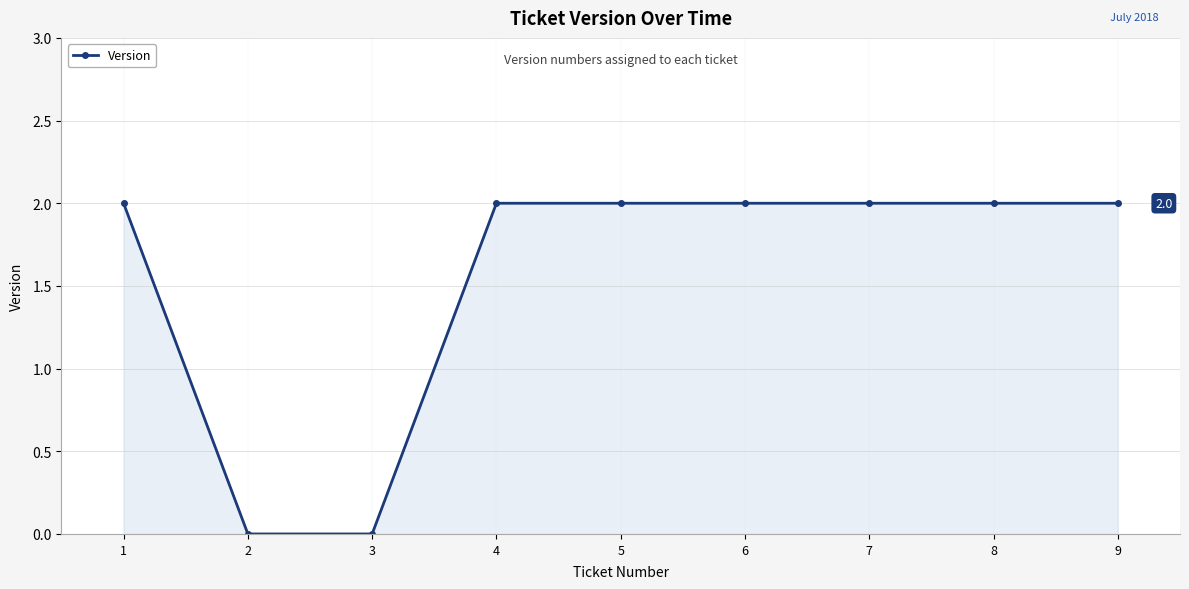

Reading left to right, transcribe all the data shown in this chart.

2	0	0	2	2	2	2	2	2